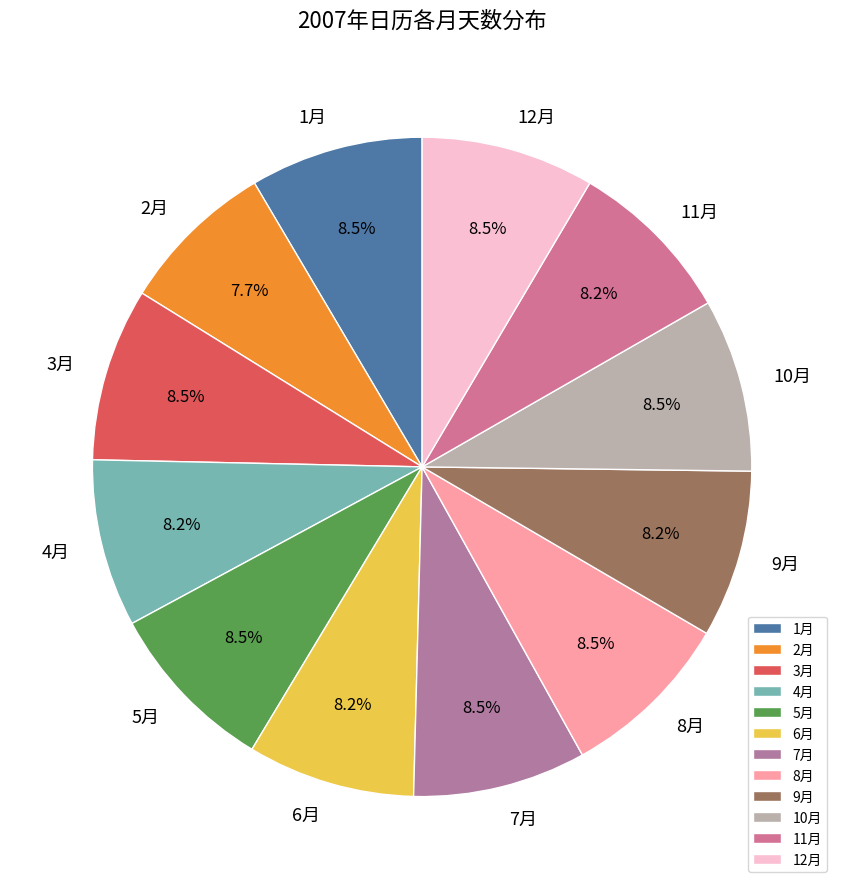

Which has a higher value, 2月 or 7月?

7月